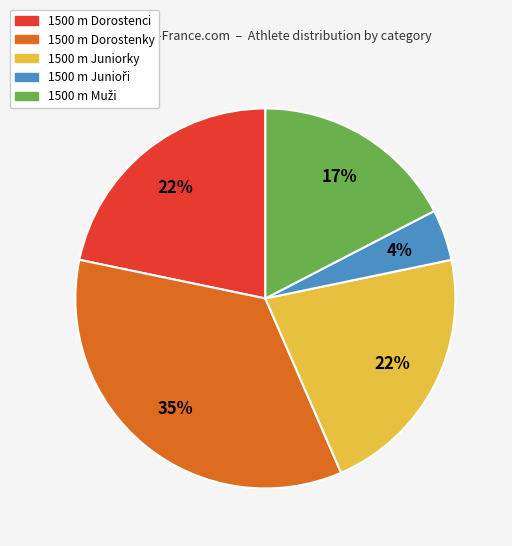

True or false: 1500 m Juniorky accounts for 22% of the total.

True